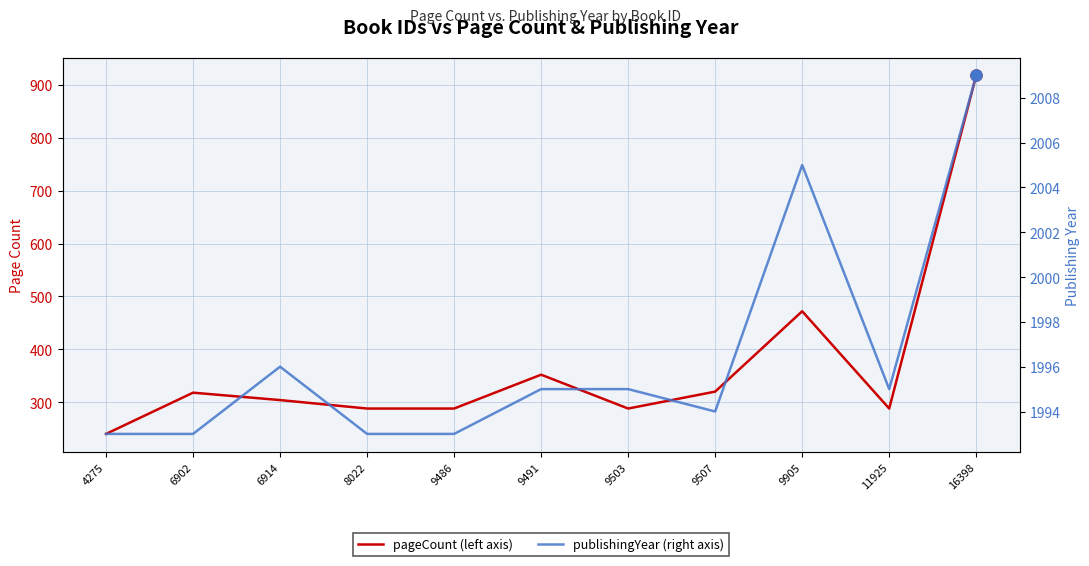

Rank the series by their maximum value, from lowest to highest.

pageCount, publishingYear